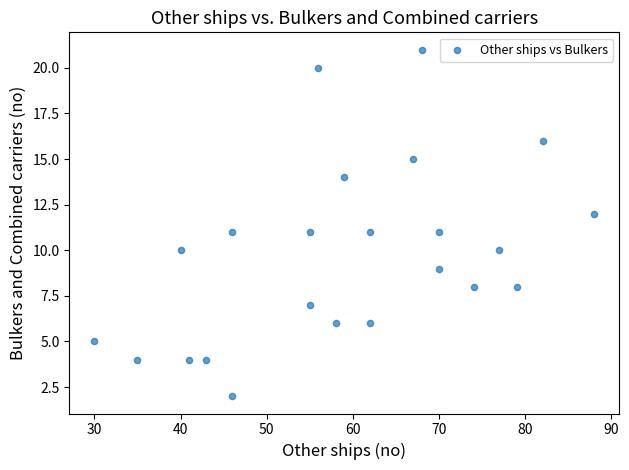

What is the range of Y values (max minus min)?

19